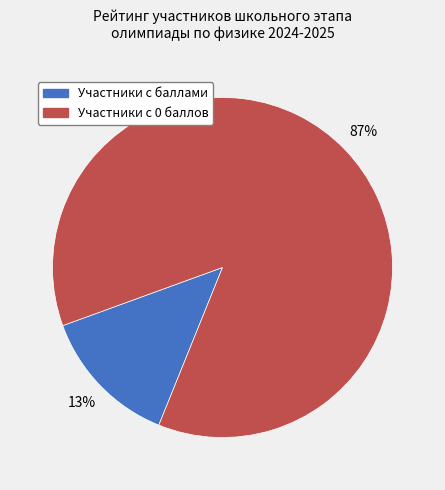

Is there a majority slice in this chart?

Yes